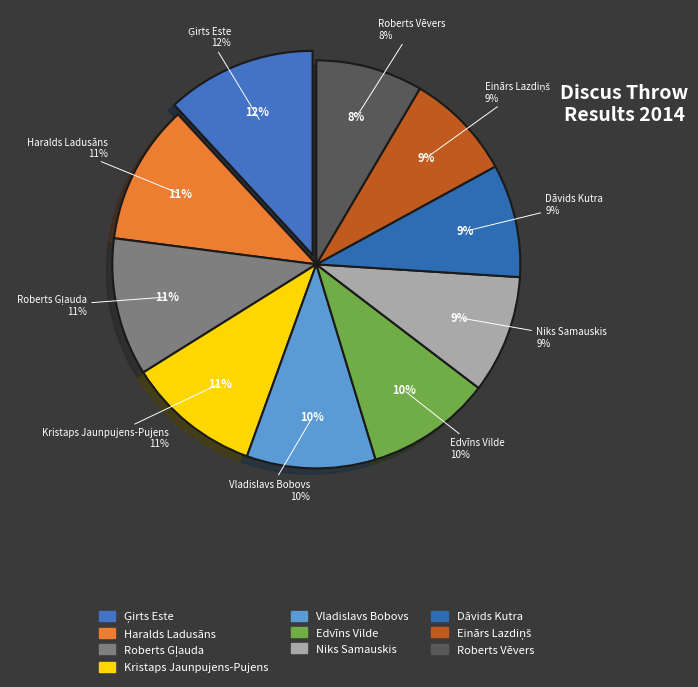

What is the ratio of the value at Niks Samauskis to the value at Dāvids Kutra?

1.0